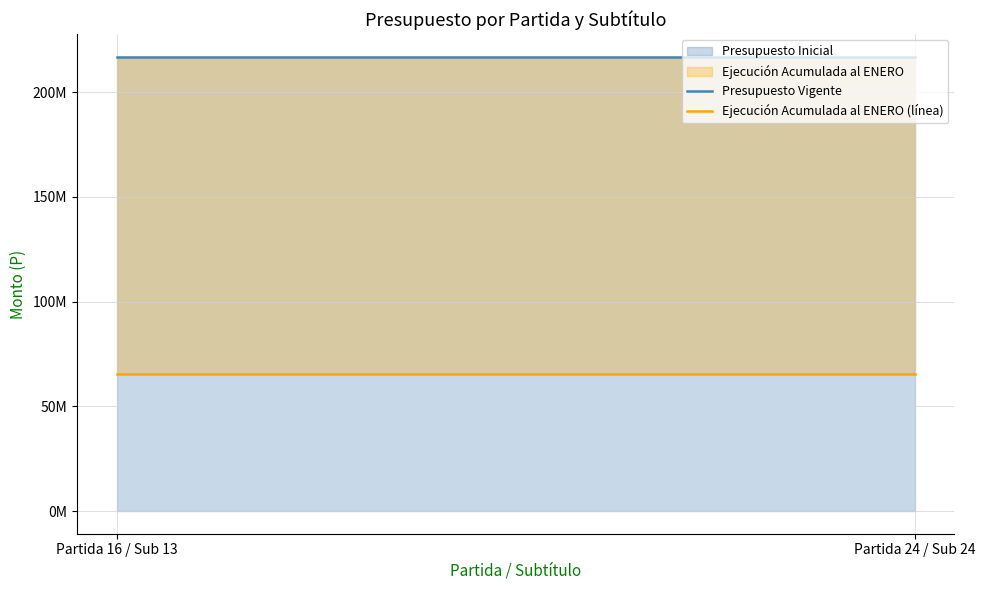

Reading left to right, what are all the values shown in this chart?

Presupuesto Vigente: 216808818	216808818
Ejecución Acumulada al ENERO (línea): 65402009	65402009